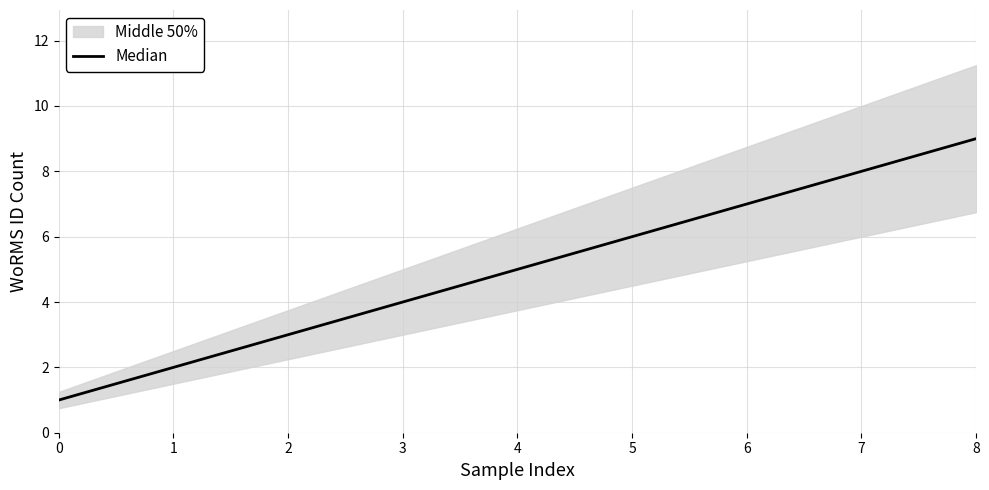

Does the chart have visible grid lines?

Yes